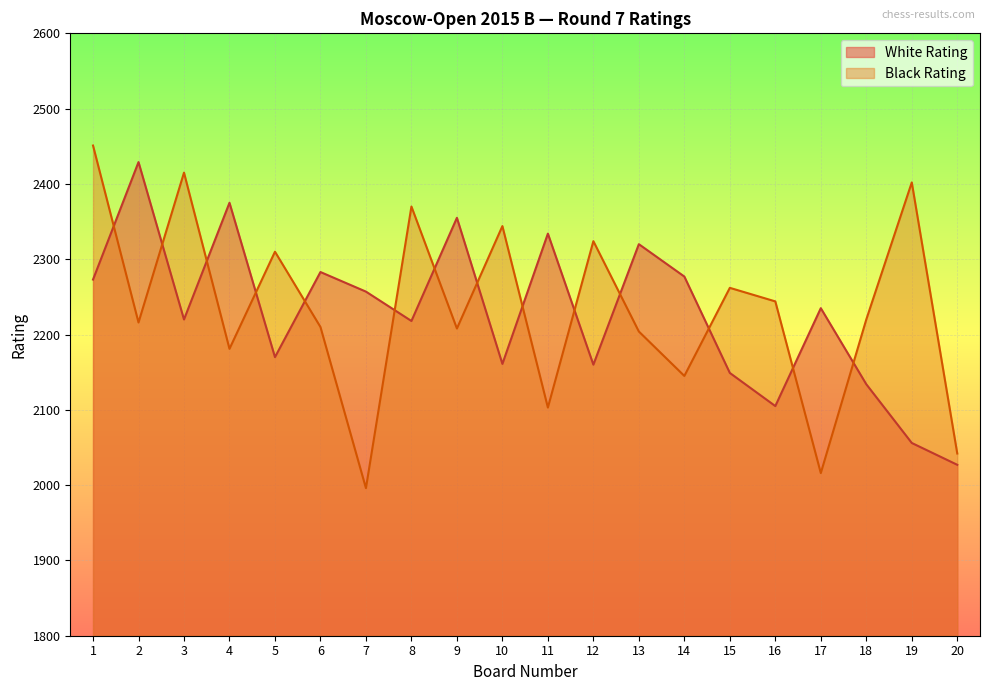

Rank the categories by White Rating value from highest to lowest.

2, 4, 9, 11, 13, 6, 14, 1, 7, 17, 3, 8, 5, 10, 12, 15, 18, 16, 19, 20